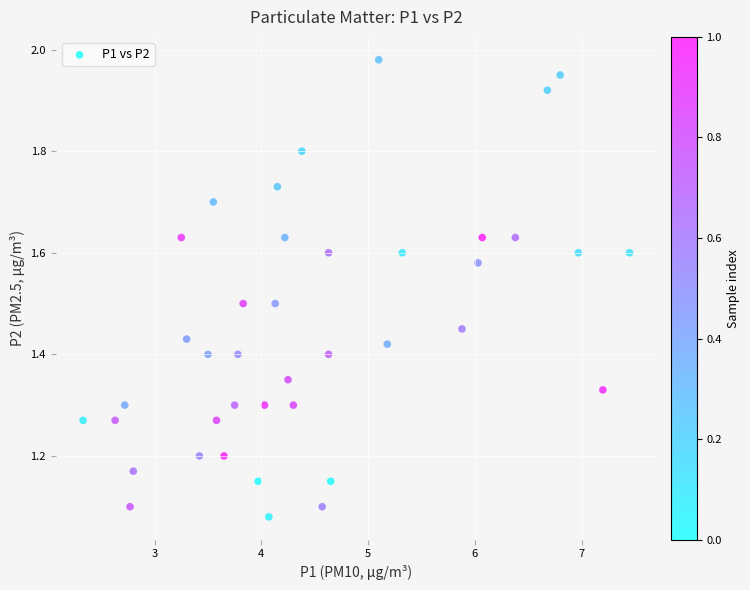

What is the range of X values (max minus min)?

5.1